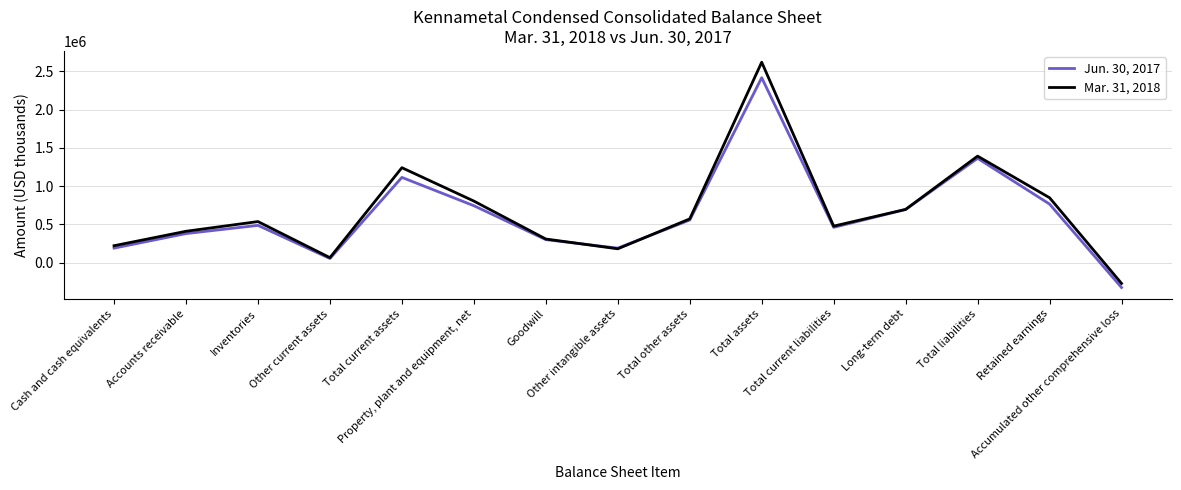

Which series has the widest spread of values?

Mar. 31, 2018